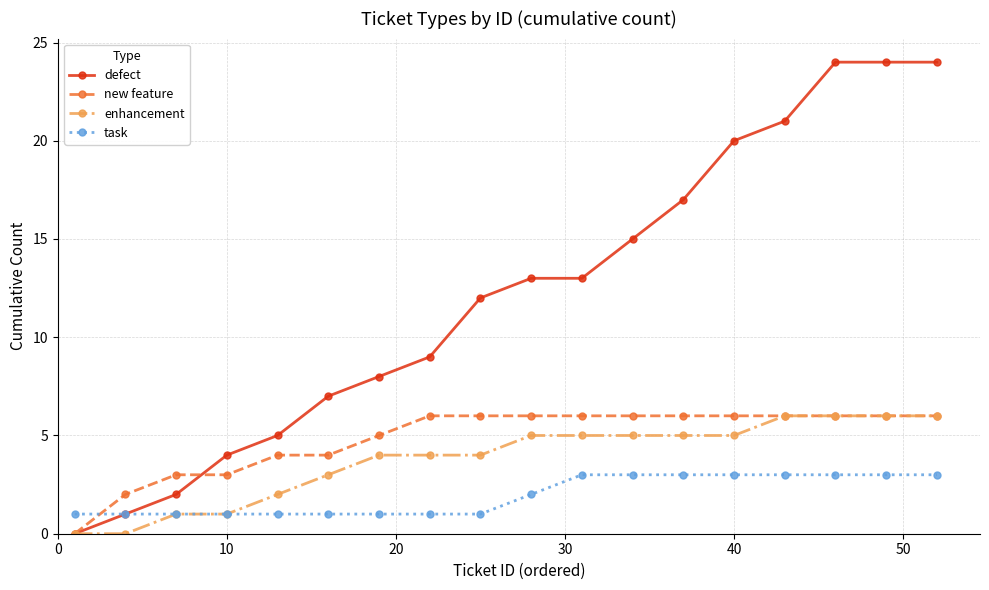

How many categories are shown in the chart?

18